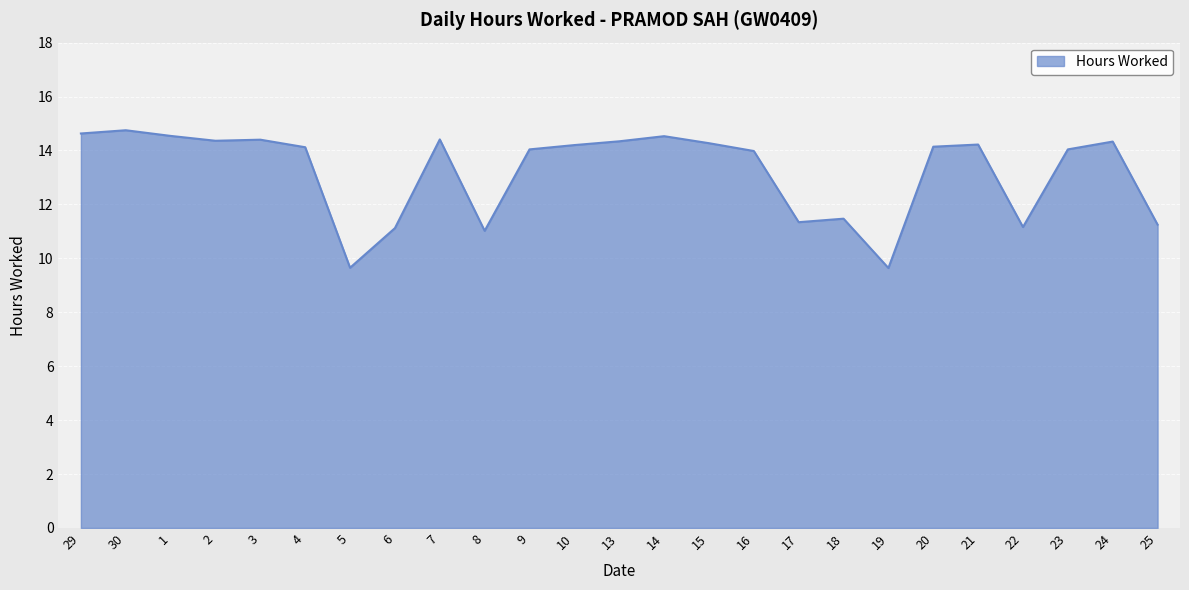

What is the difference between the values at 22 and 17?

0.2